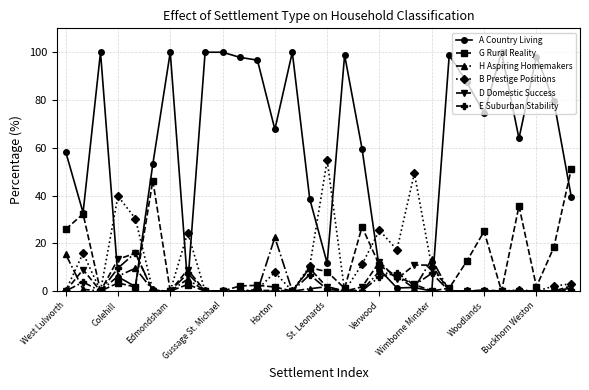

How many intersections are there between A Country Living and E Suburban Stability?

6